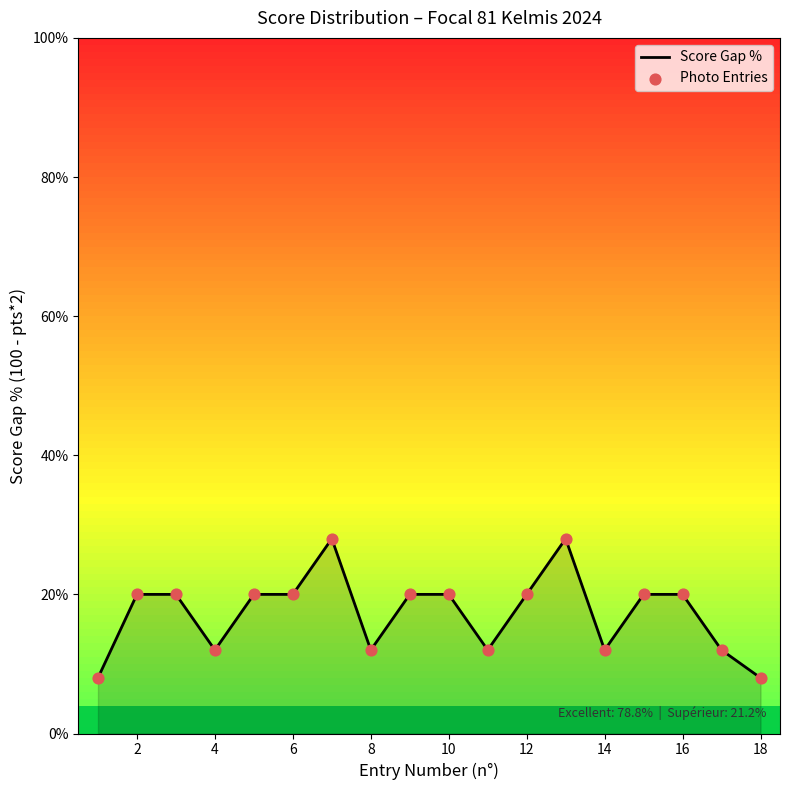

Between 9 and 2, which is larger?

9